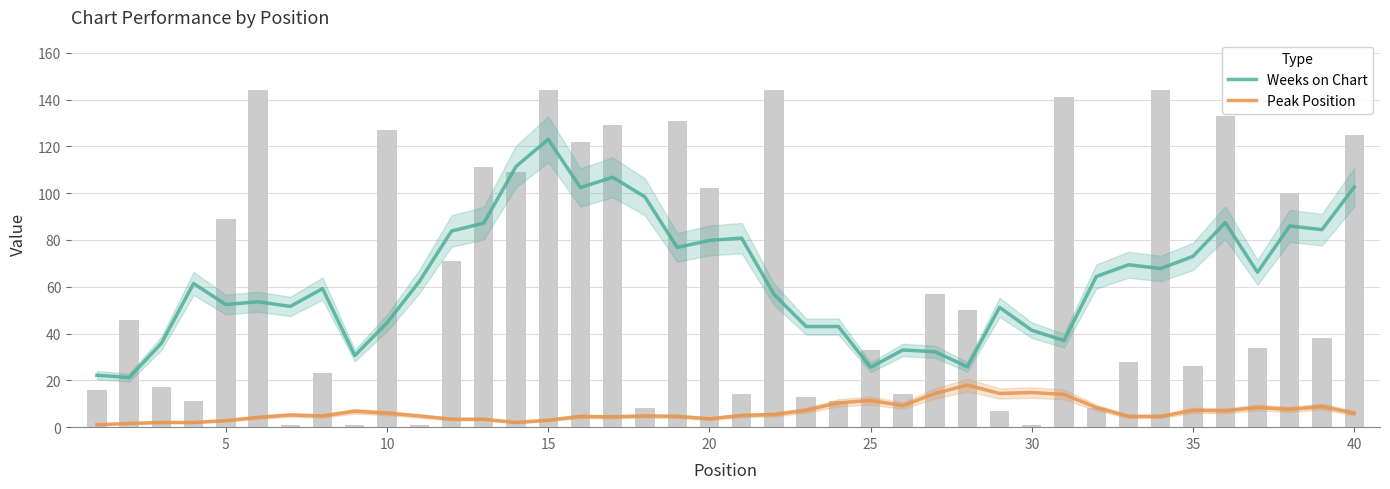

True or false: Weeks on Chart has a value of 149.3 at 17.

False